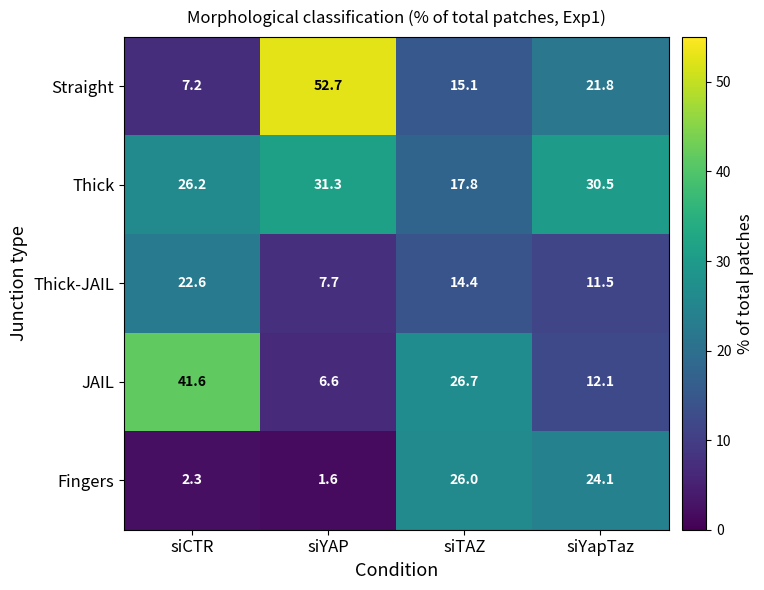

Reading left to right, transcribe all the data shown in this chart.

Straight: siCTR=7.2	siYAP=52.7	siTAZ=15.1	siYapTaz=21.8
Thick: siCTR=26.2	siYAP=31.3	siTAZ=17.8	siYapTaz=30.5
Thick-JAIL: siCTR=22.6	siYAP=7.7	siTAZ=14.4	siYapTaz=11.5
JAIL: siCTR=41.6	siYAP=6.6	siTAZ=26.7	siYapTaz=12.1
Fingers: siCTR=2.3	siYAP=1.6	siTAZ=26.0	siYapTaz=24.1